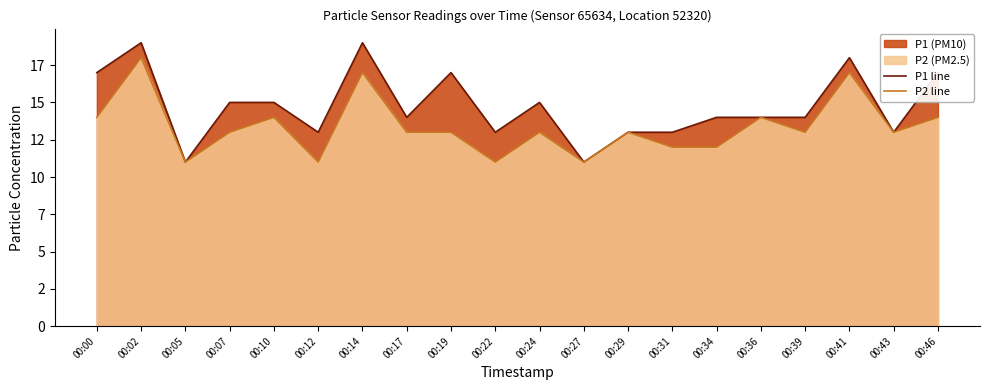

The P2 line series shows 14 at 00:46. True or false?

True